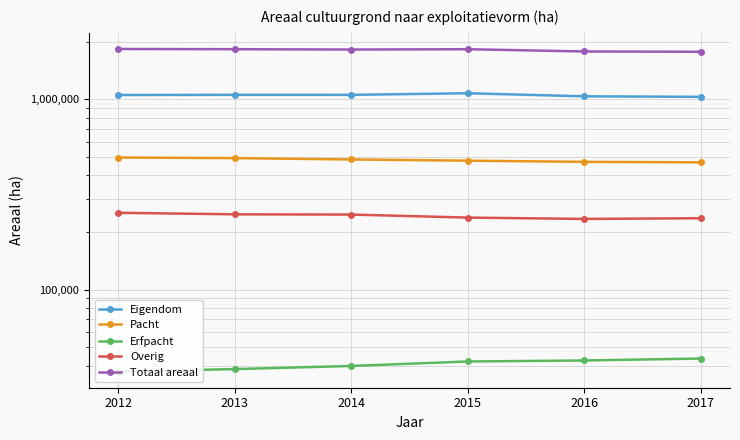

True or false: Erfpacht and Pacht cross at least once.

False